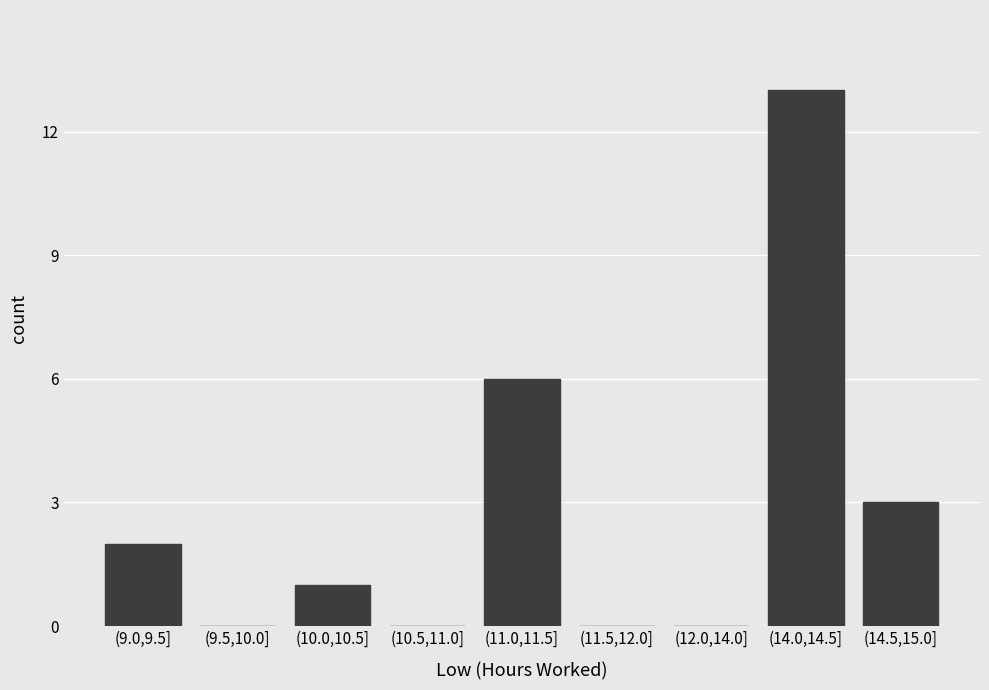

Reading left to right, extract all data points from this chart.

(9.0,9.5]=2	(9.5,10.0]=0	(10.0,10.5]=1	(10.5,11.0]=0	(11.0,11.5]=6	(11.5,12.0]=0	(12.0,14.0]=0	(14.0,14.5]=13	(14.5,15.0]=3